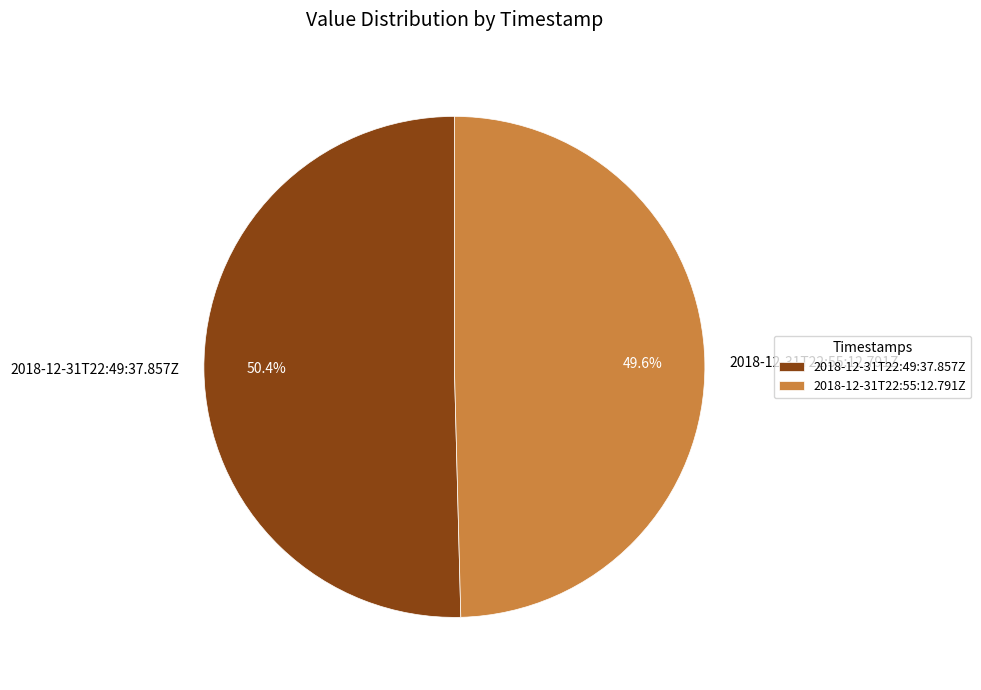

To the nearest percent, what percentage of the pie is 2018-12-31T22:49:37.857Z?

50%